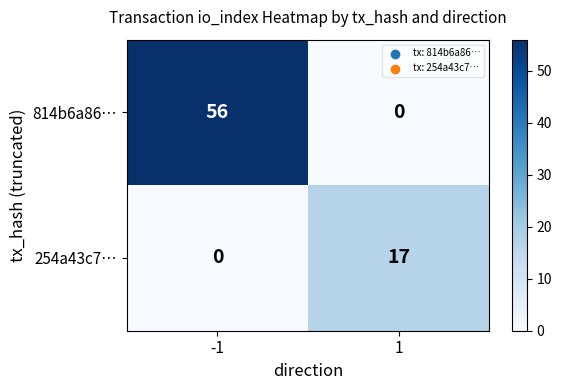

Between -1 and 1, which series saw the biggest shift?

814b6a86…